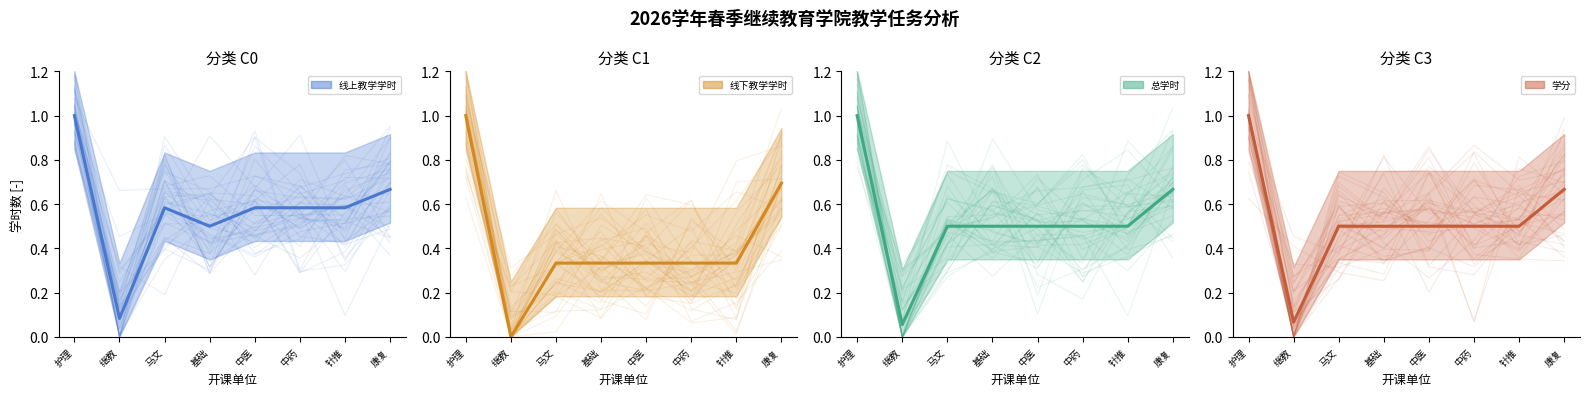

List the series in order of their peak value, highest first.

线上教学学时 (均值), 线下教学学时 (均值), 总学时 (均值), 学分 (均值)